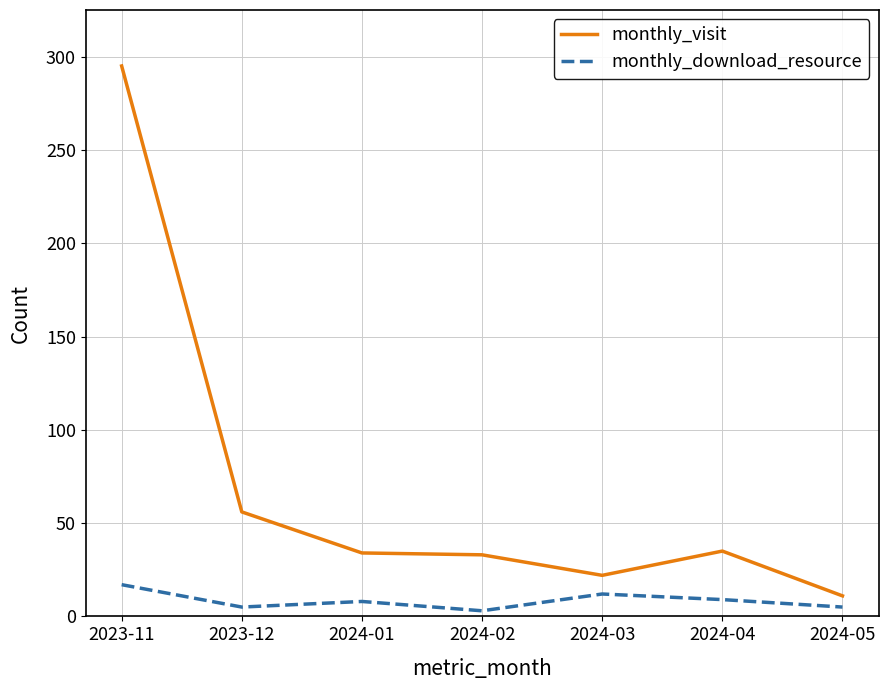

Which series has the largest total across all categories?

monthly_visit